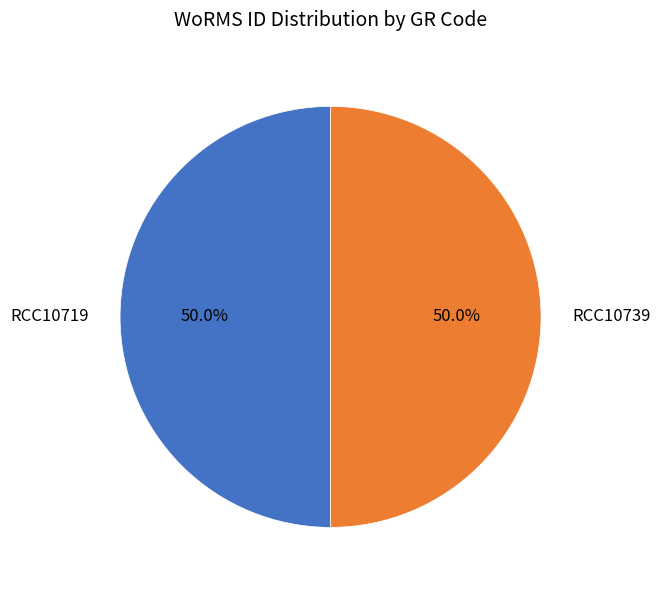

Is the sum of RCC10719 and RCC10739 greater than half?

Yes